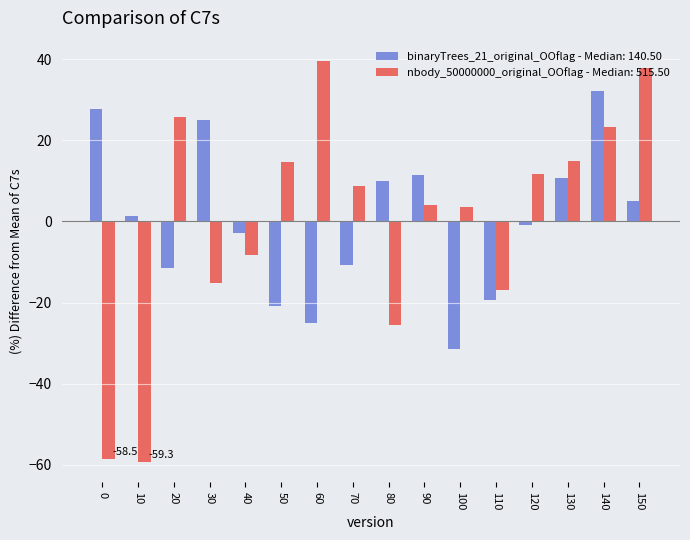

Which series changed the most between 10 and 120?

nbody_50000000_original_OOflag - Median: 515.50